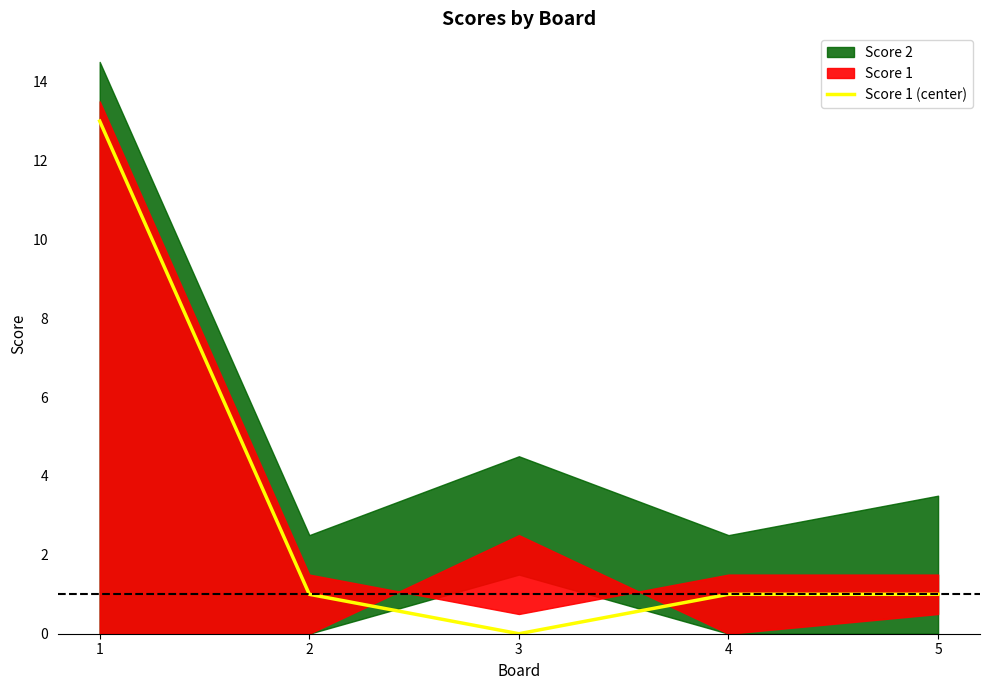

Rank the categories by value from highest to lowest.

1, 2, 4, 5, 3